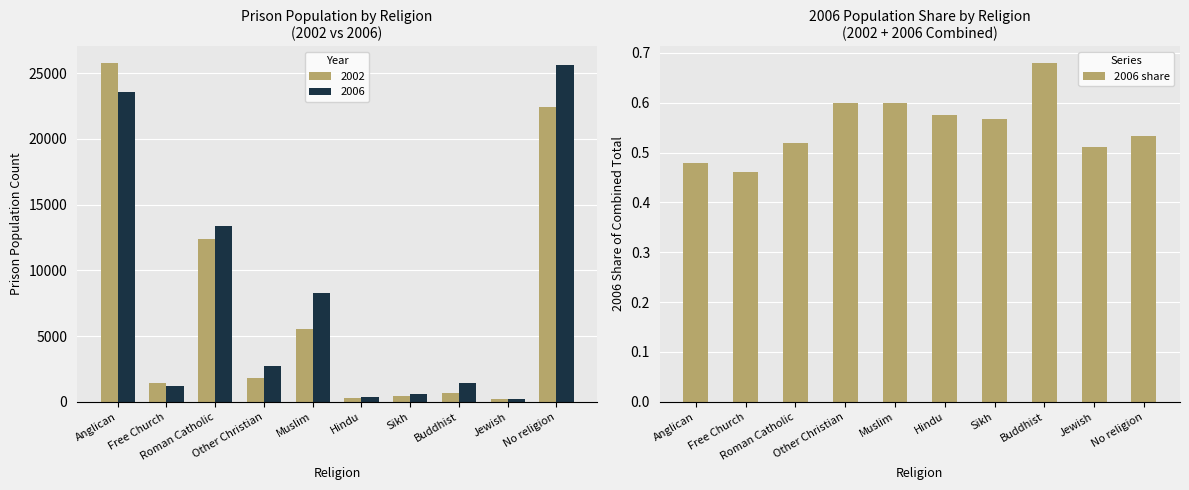

What is the smallest value displayed?

0.5